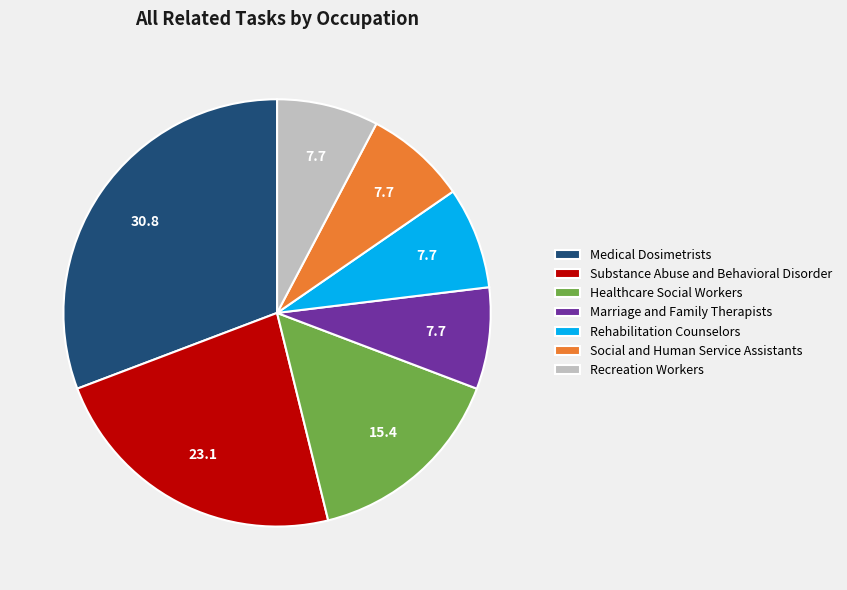

Combined, do Recreation Workers and Medical Dosimetrists account for over 50%?

No